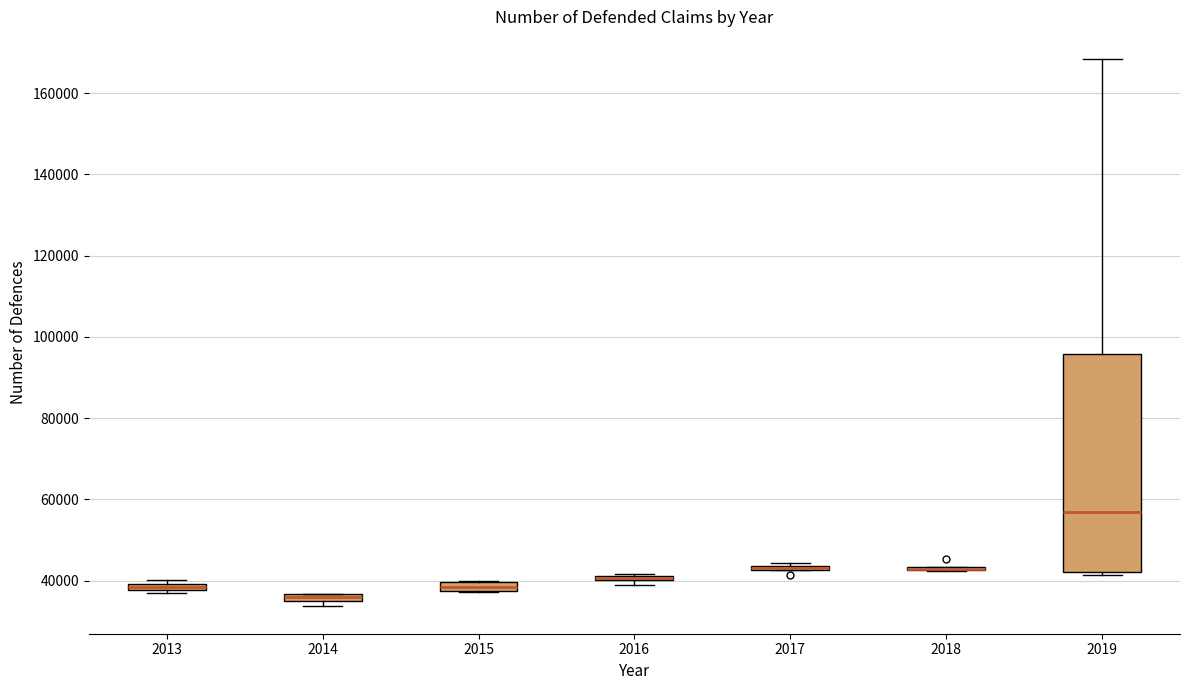

Comparing the boxes themselves (not the whiskers), which one is the tallest?

2019